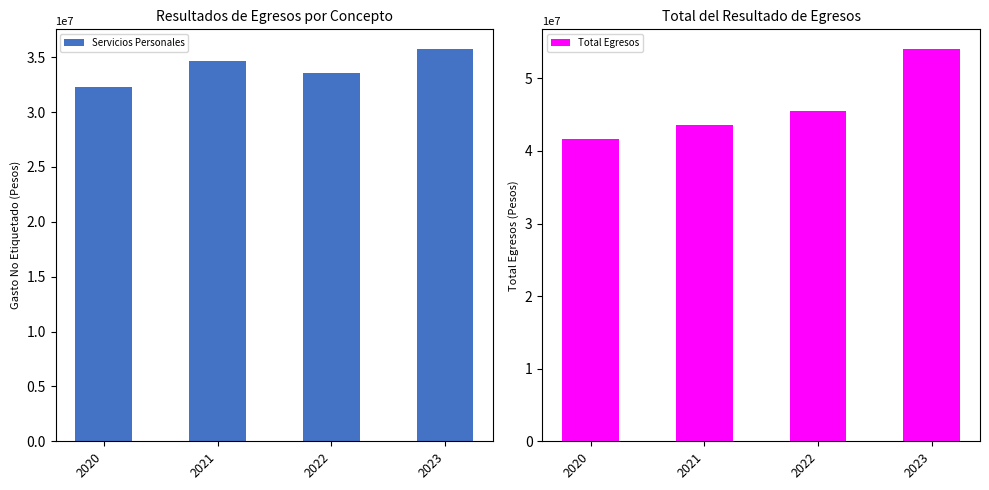

The value of Total Egresos at 2021 is 43602067.9. True or false?

True